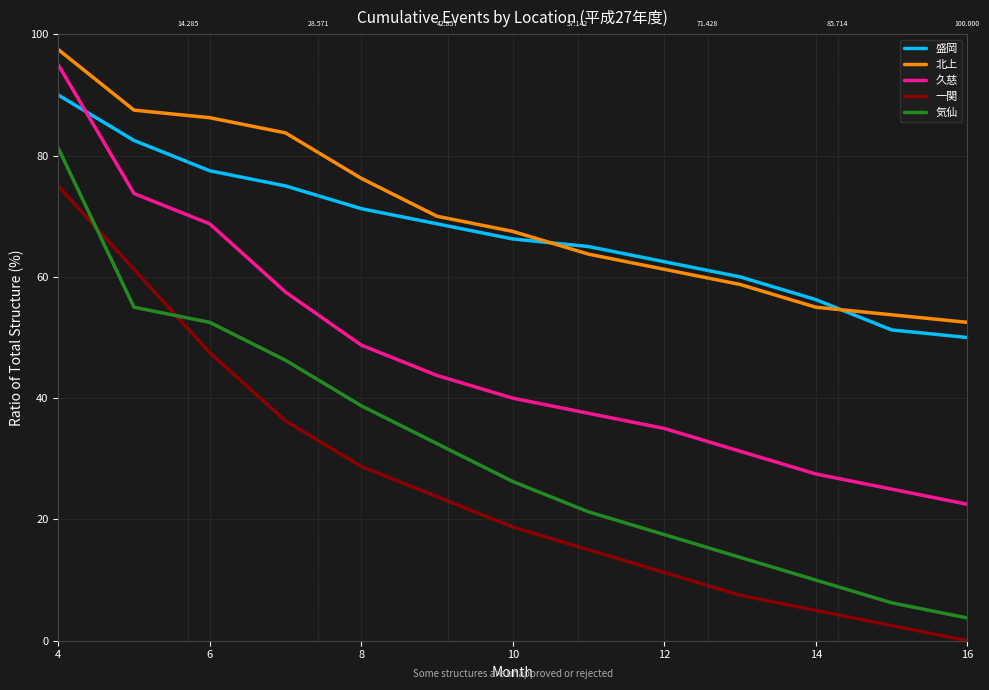

Which series has the largest total across all categories?

北上